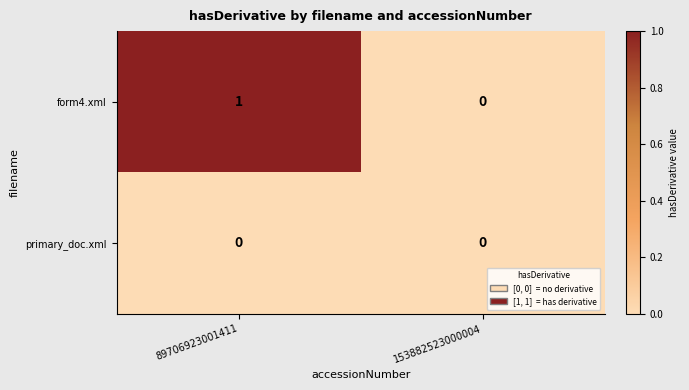

Which series has the largest total across all categories?

form4.xml